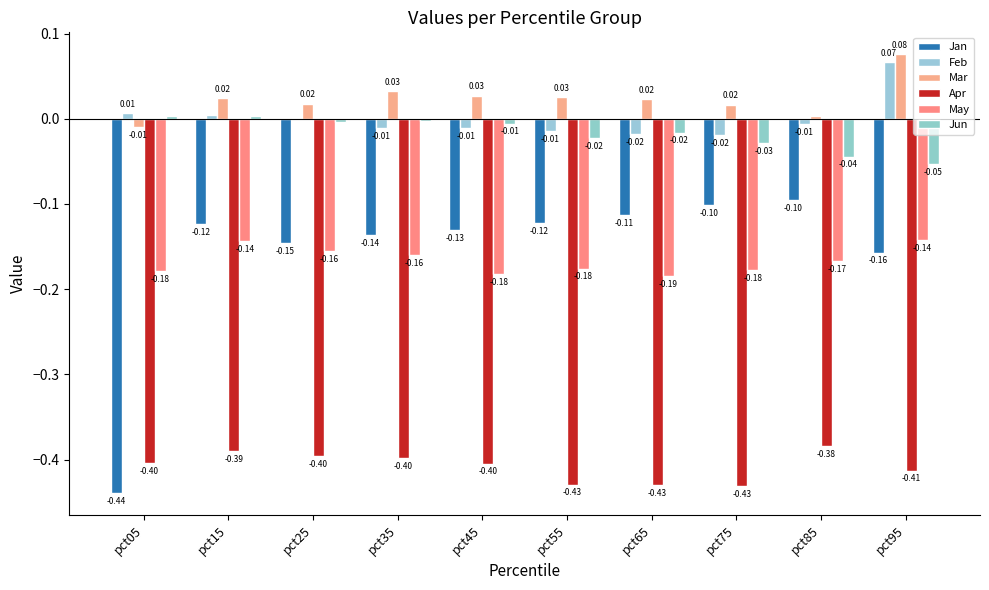

True or false: Feb has a value of -0.0 at pct45.

True